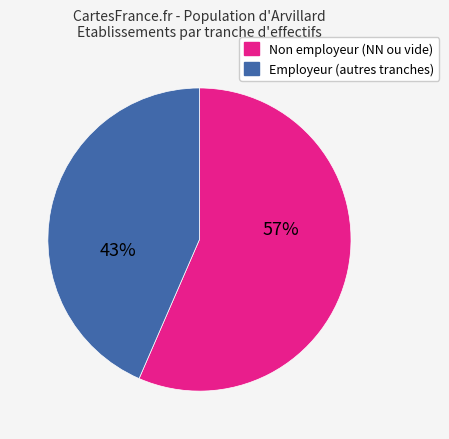

Between Non employeur (NN ou vide) and Employeur (autres tranches), which is larger?

Non employeur (NN ou vide)